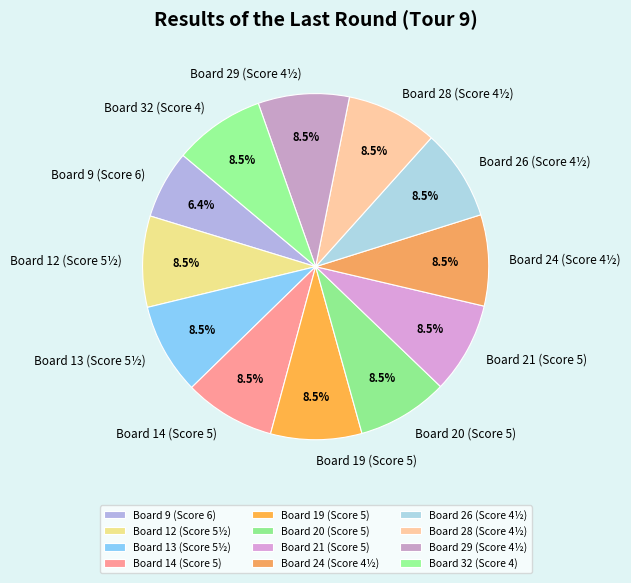

Approximately how many times larger is the value at Board 29 (Score 4½) compared to Board 24 (Score 4½)?

1.0